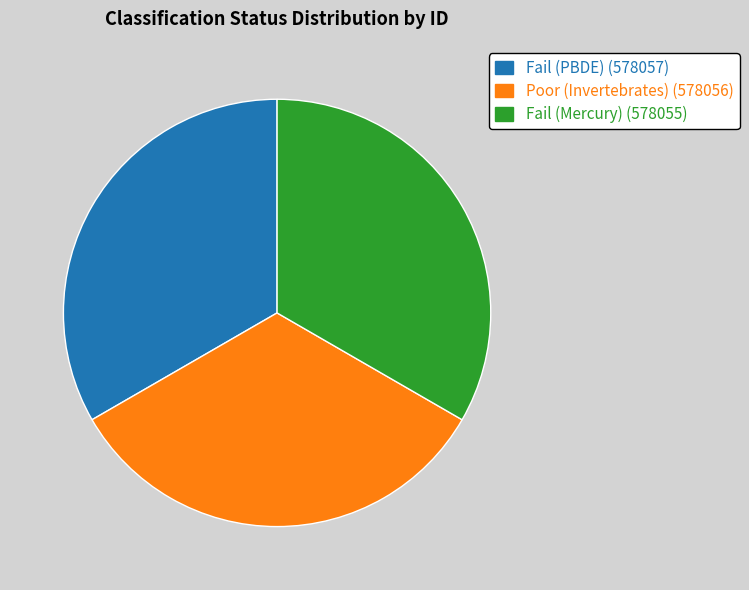

Do Poor (Invertebrates) and Fail (Mercury) together represent more than half of the pie?

Yes